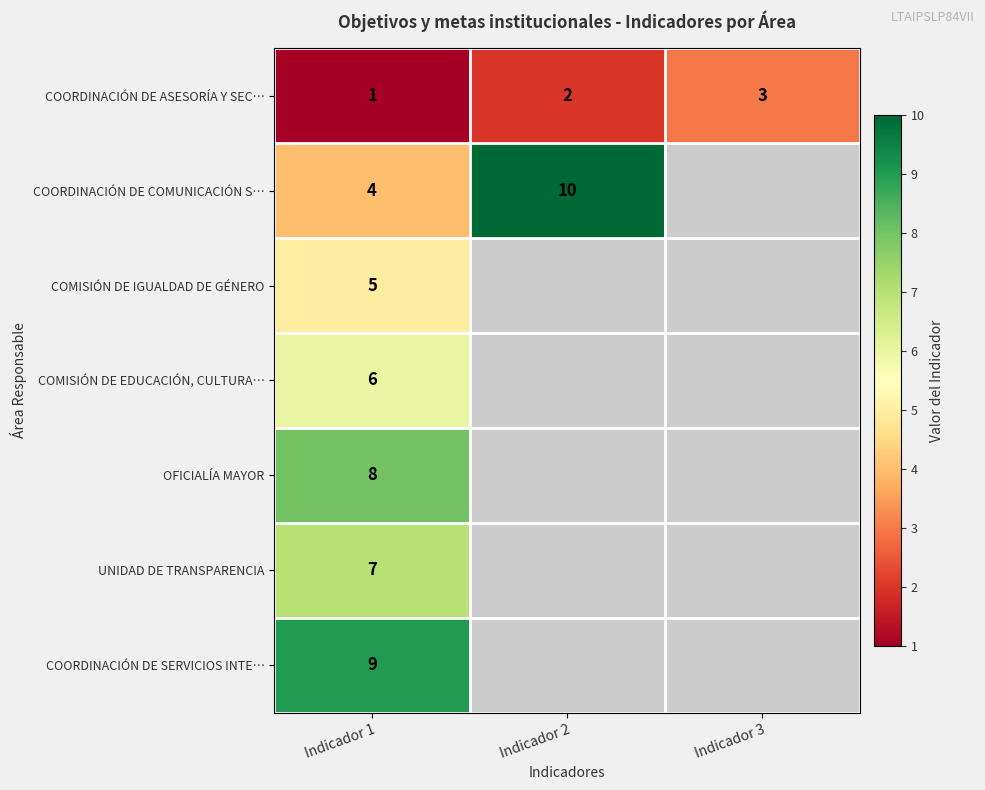

Rank the series at Indicador 1 from highest to lowest value.

COORDINACIÓN DE SERVICIOS INTE…, OFICIALÍA MAYOR, UNIDAD DE TRANSPARENCIA, COMISIÓN DE EDUCACIÓN, CULTURA…, COMISIÓN DE IGUALDAD DE GÉNERO, COORDINACIÓN DE COMUNICACIÓN S…, COORDINACIÓN DE ASESORÍA Y SEC…